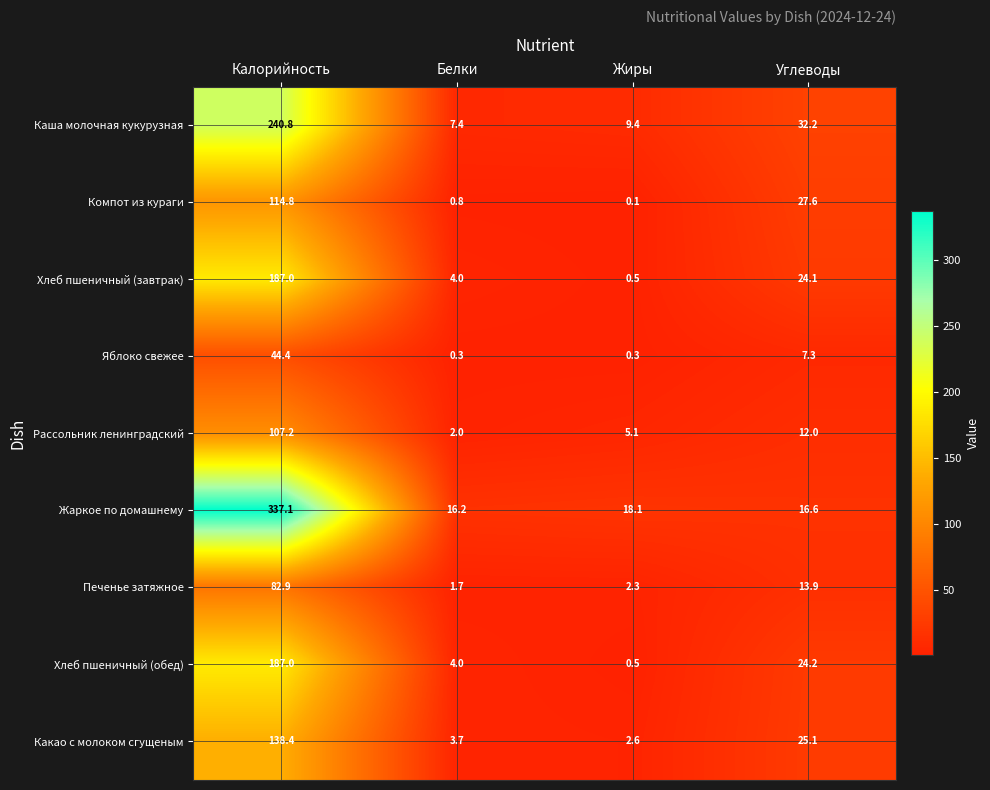

At which category does the chart reach its minimum across all series?

Жиры